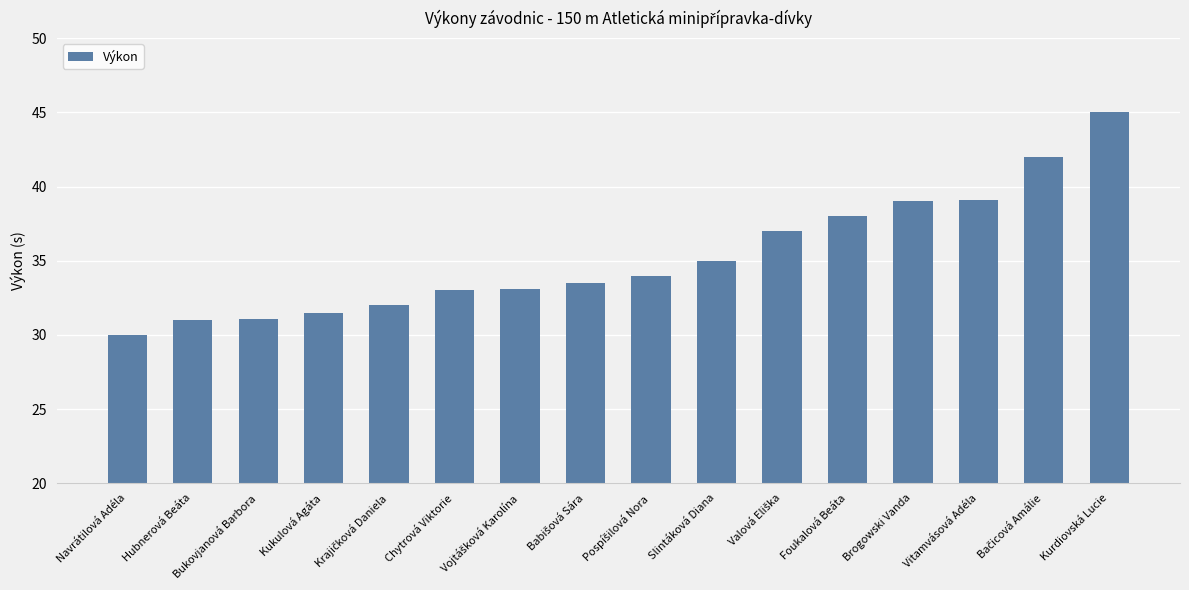

How many categories are shown in the chart?

16